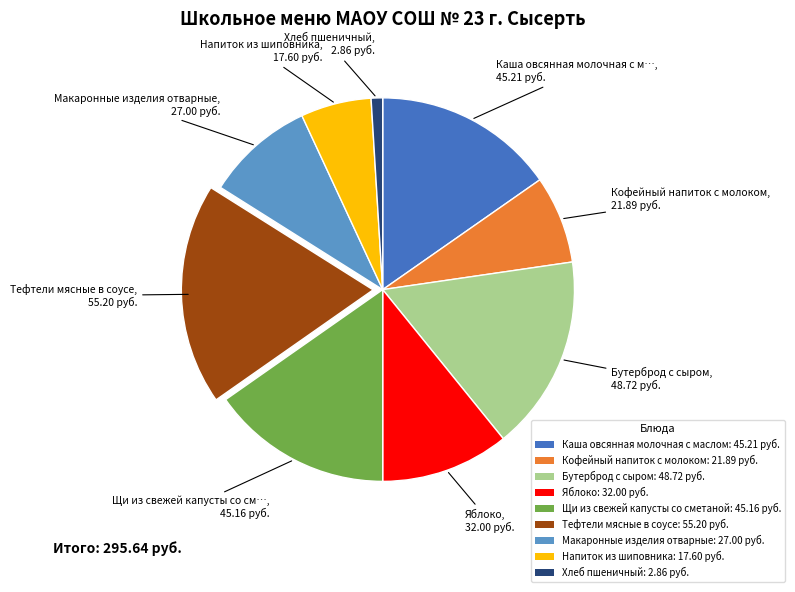

Is Хлеб пшеничный the majority of the pie?

No